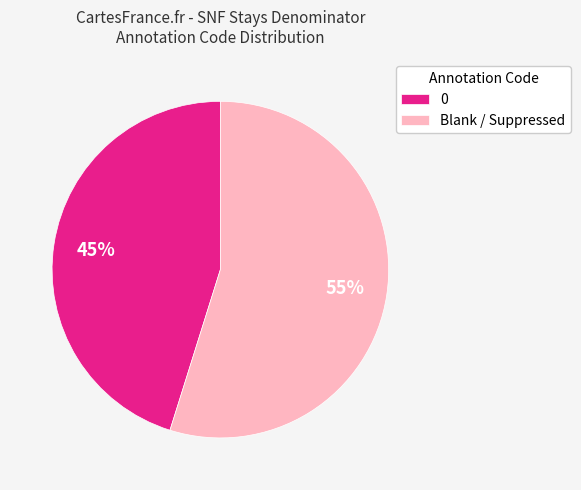

Count the number of slices in the pie.

2